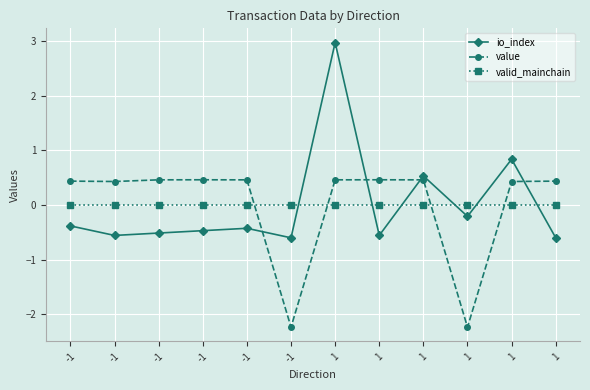

Count the number of categories in the chart.

12